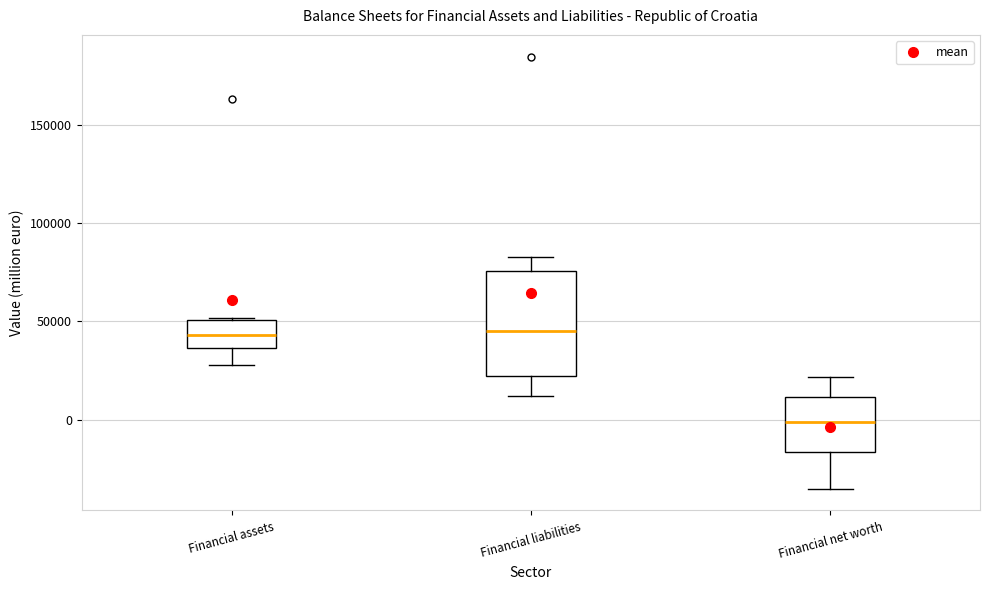

Reading left to right, transcribe this box plot: for each box, give where its median line is, the range the box spans, and where its two whiskers end, as read against the y-axis. The values are not printed on the chart, so give them approximately, as read against the axis.

Financial assets: median 45000, box 35000 to 50000, whiskers 30000 to 50000
Financial liabilities: median 45000, box 20000 to 75000, whiskers 10000 to 85000
Financial net worth: median 0, box -15000 to 10000, whiskers -35000 to 20000